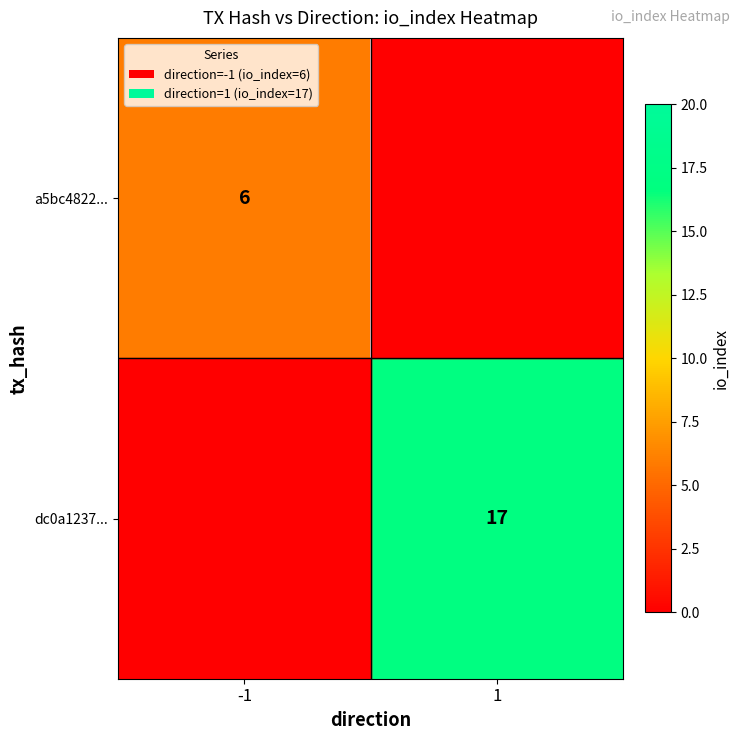

The a5bc4822... series shows 6 at -1. True or false?

True